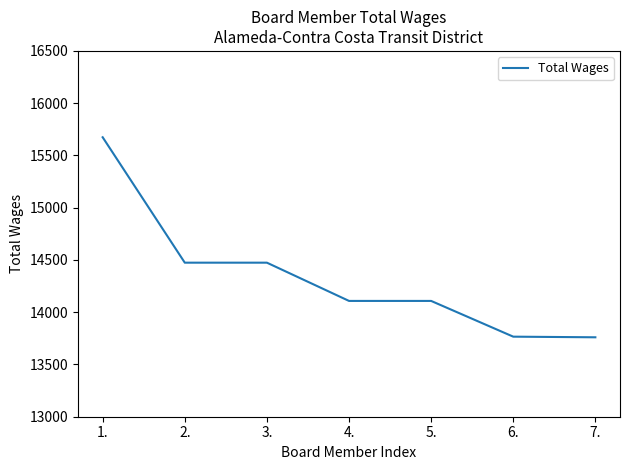

How many distinct data groups are displayed?

1